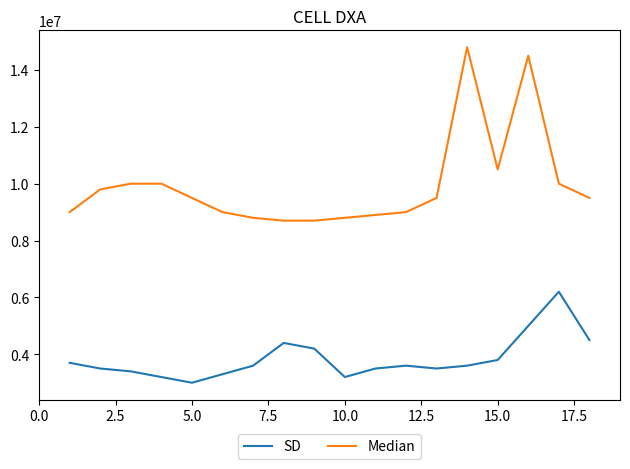

Which series has the widest spread of values?

Median